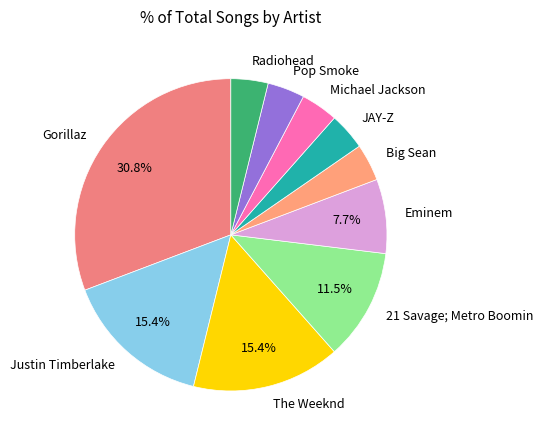

Is there a majority slice in this chart?

No